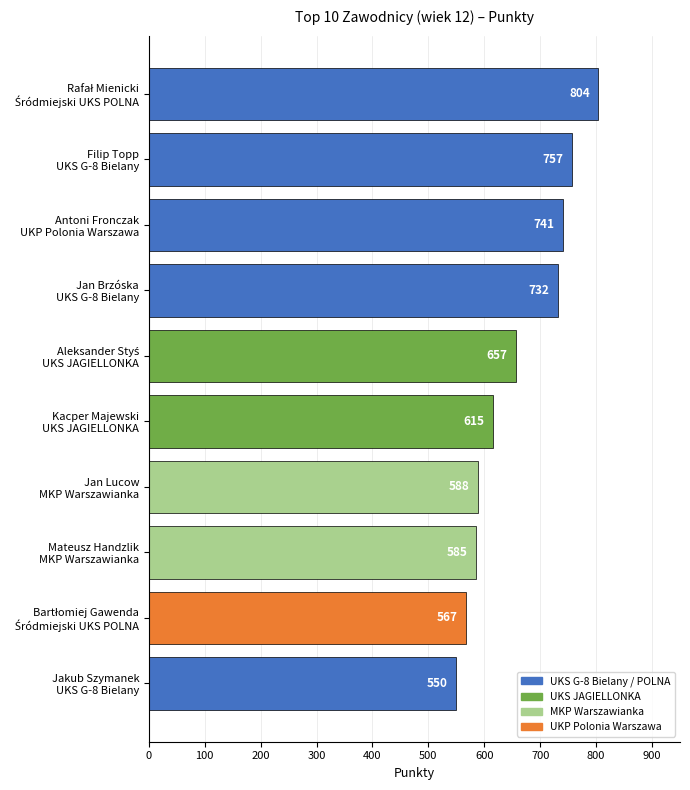

What is the difference between the maximum and minimum values?

254